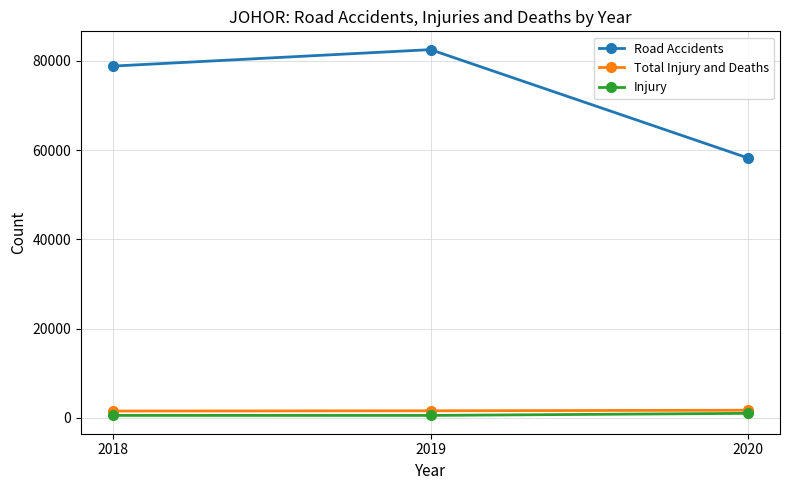

At how many categories does at least one series exceed 78157?

2